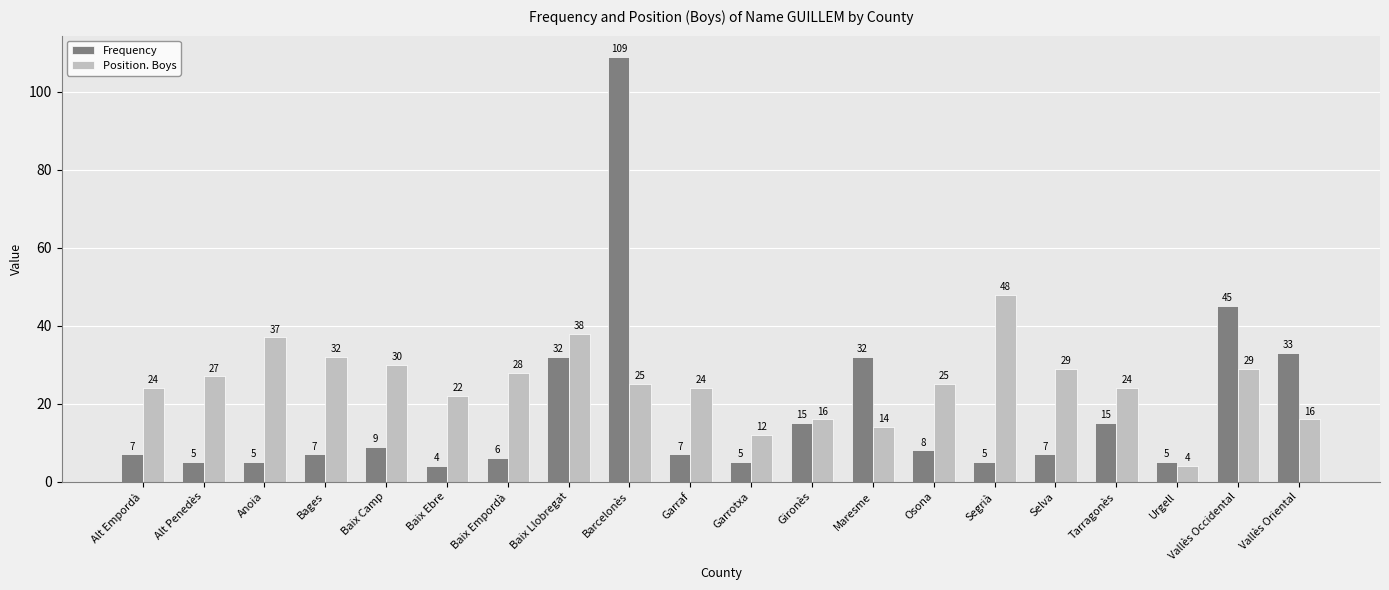

At which label does Position. Boys reach its minimum?

Urgell